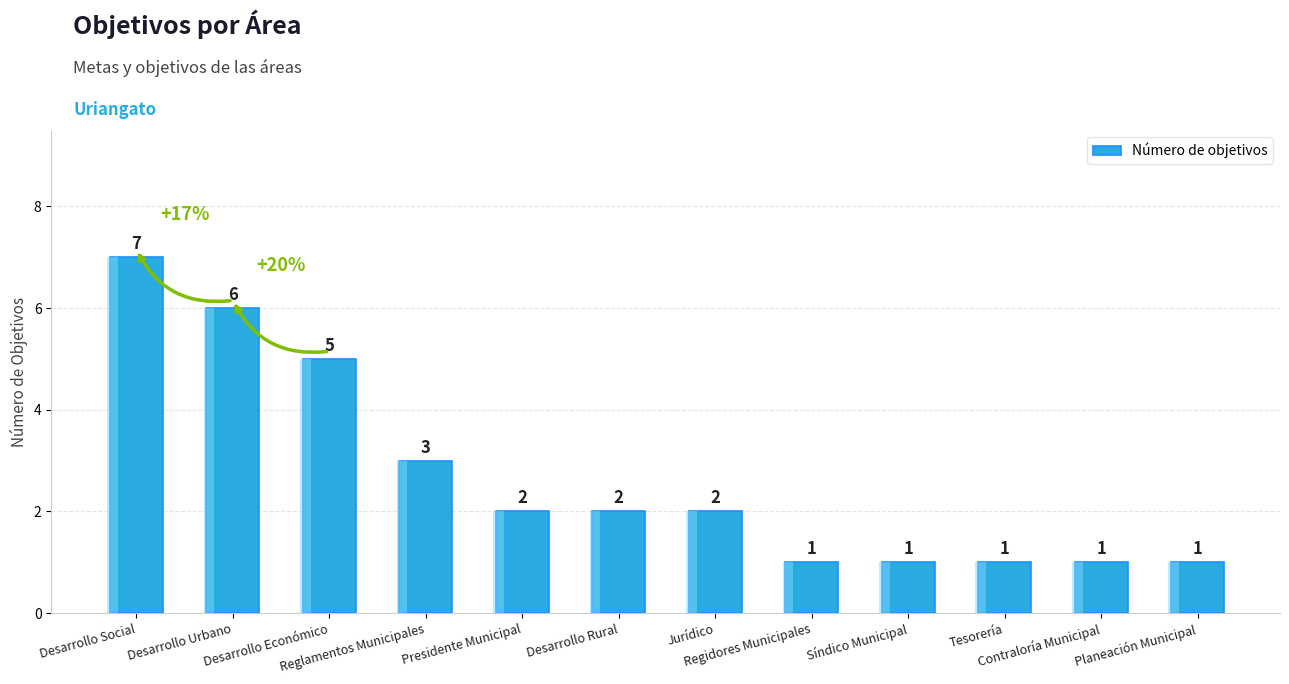

Which category has the lowest value across all series?

Regidores Municipales